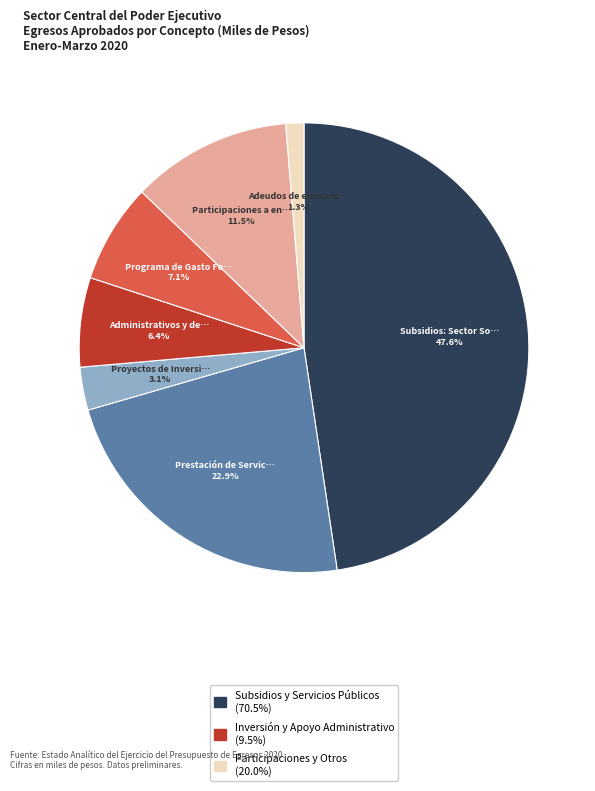

Is there any slice that represents more than half of the pie?

No